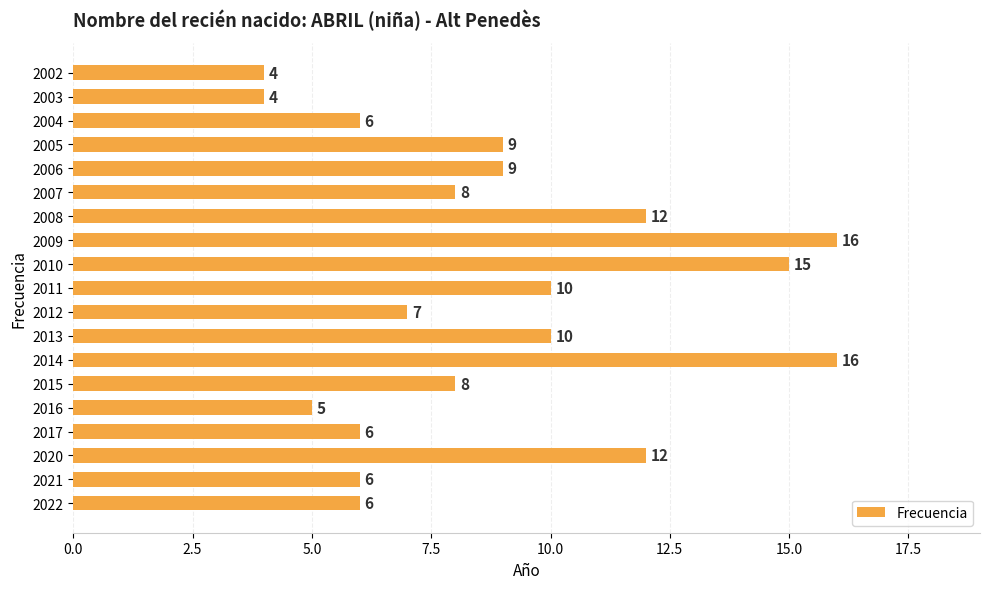

Count the number of categories in the chart.

19